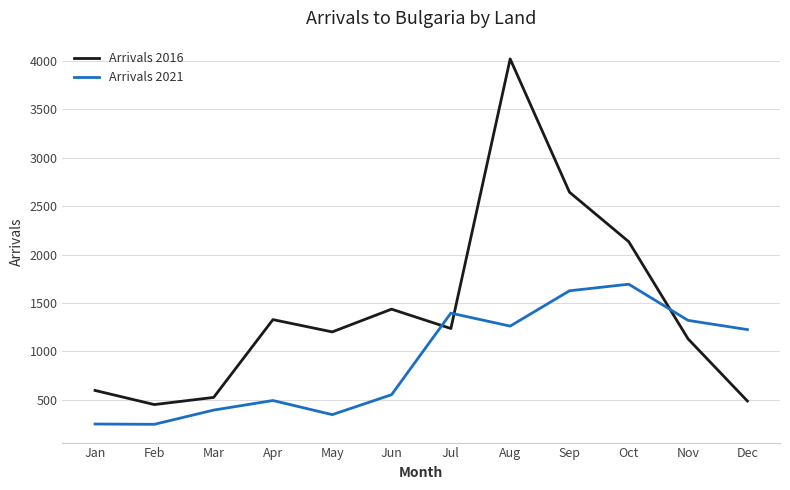

What are all the series names shown in the legend?

Arrivals 2016, Arrivals 2021